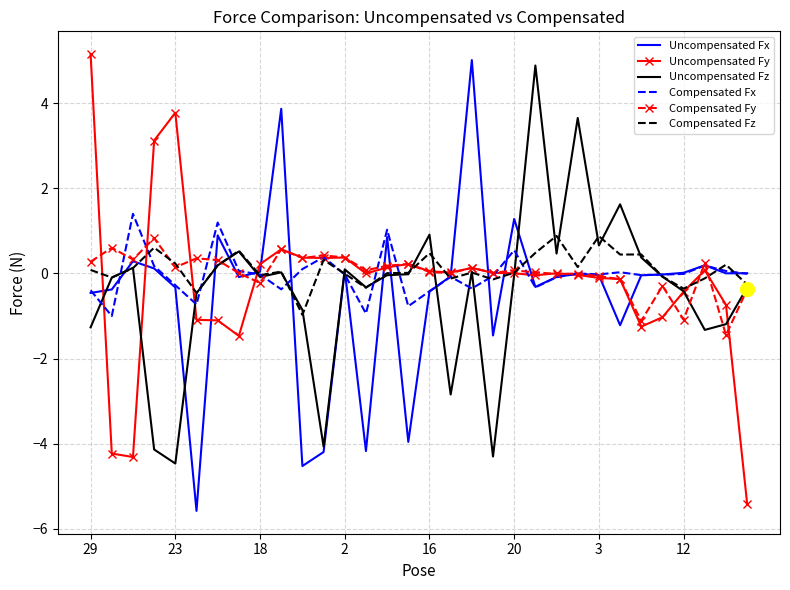

What is the greatest value displayed?

5.1